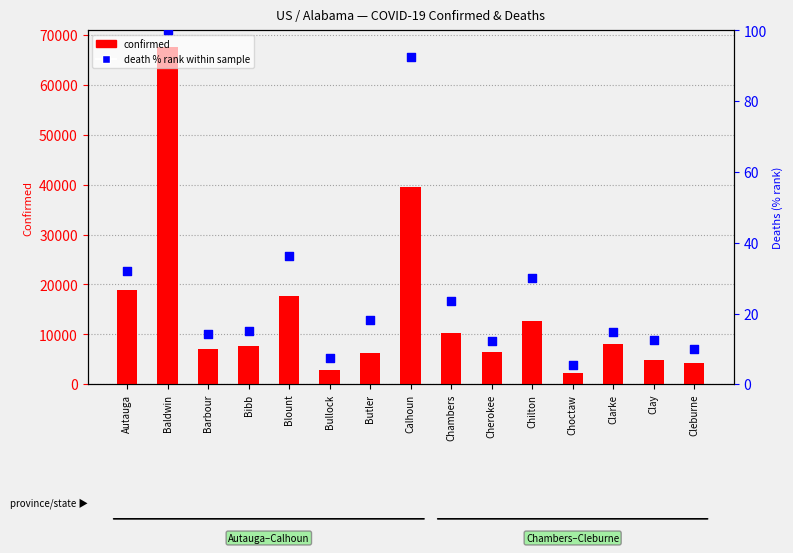

What are all the series names shown in the legend?

confirmed, death % rank within sample